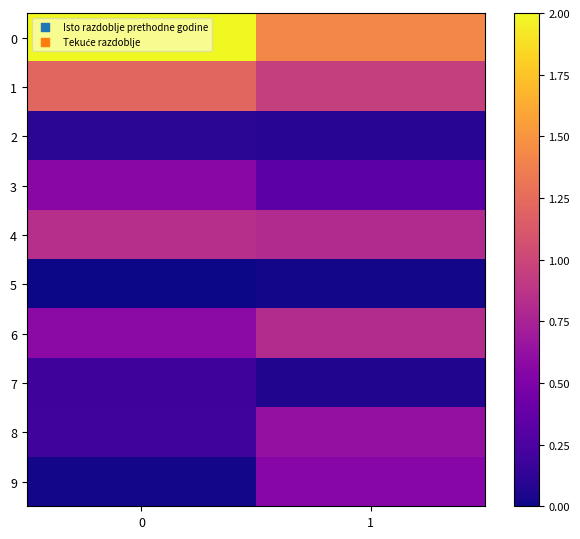

Reading right to left, extract all data points from this chart.

0: 1=1.4	0=2.0
1: 1=0.9	0=1.2
2: 1=0.1	0=0.1
3: 1=0.3	0=0.6
4: 1=0.8	0=0.8
5: 1=0.0	0=0.0
6: 1=0.8	0=0.6
7: 1=0.1	0=0.2
8: 1=0.6	0=0.2
9: 1=0.6	0=0.0